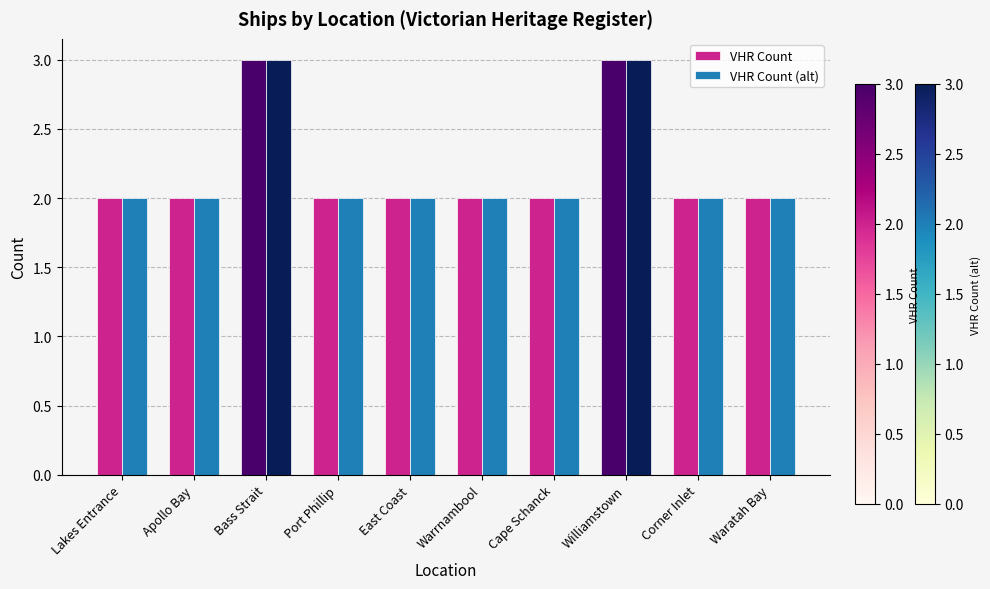

Reading left to right, extract all data points from this chart.

VHR Count: Lakes Entrance=2	Apollo Bay=2	Bass Strait=3	Port Phillip=2	East Coast=2	Warrnambool=2	Cape Schanck=2	Williamstown=3	Corner Inlet=2	Waratah Bay=2
VHR Count (alt): Lakes Entrance=2	Apollo Bay=2	Bass Strait=3	Port Phillip=2	East Coast=2	Warrnambool=2	Cape Schanck=2	Williamstown=3	Corner Inlet=2	Waratah Bay=2